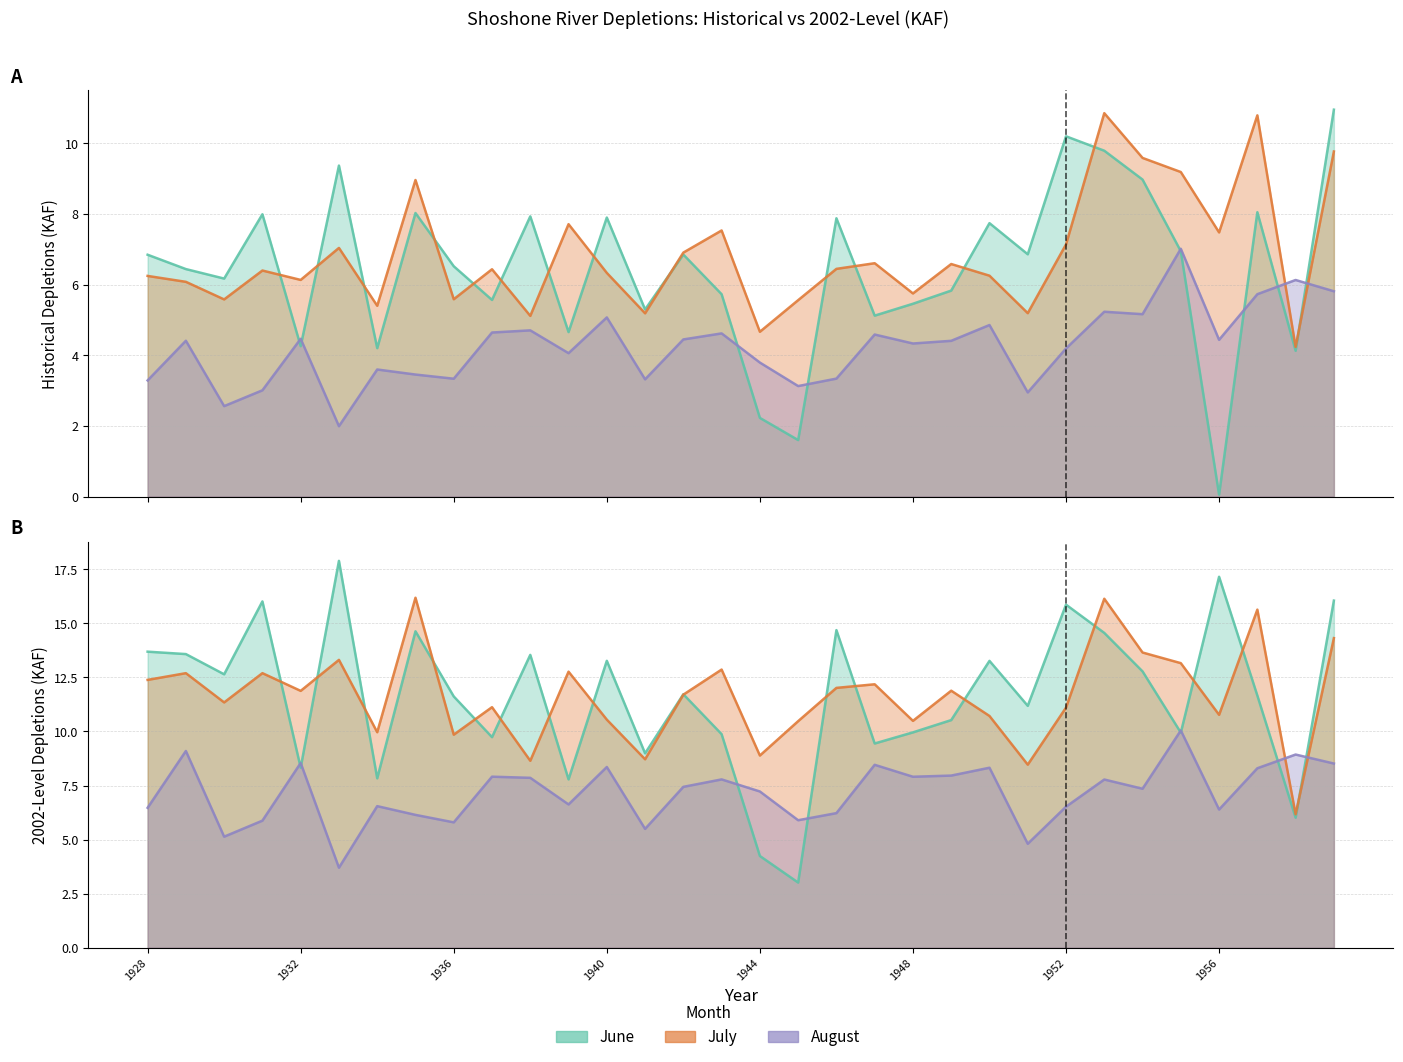

Does the chart have visible grid lines?

Yes